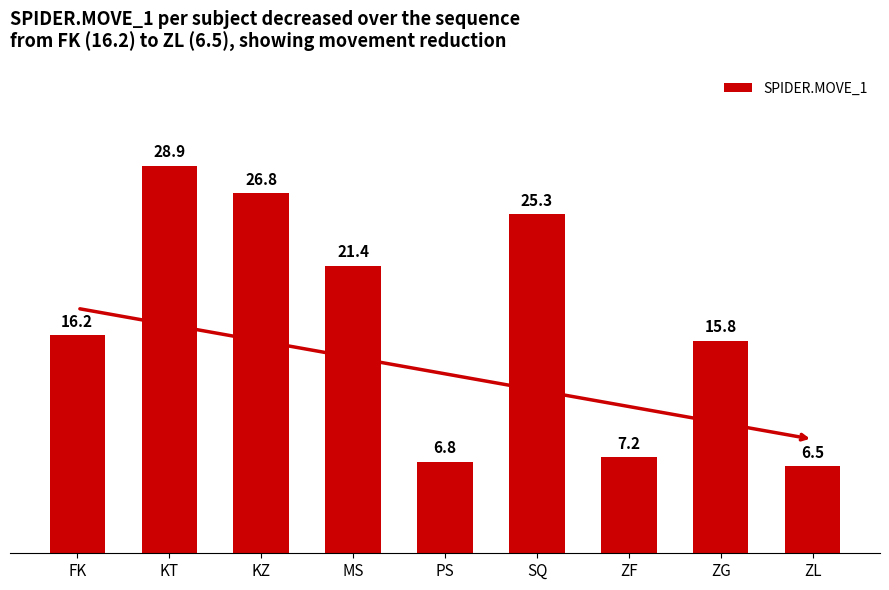

Reading right to left, extract all data points from this chart.

ZL=6.5	ZG=15.8	ZF=7.2	SQ=25.3	PS=6.8	MS=21.4	KZ=26.8	KT=28.9	FK=16.2